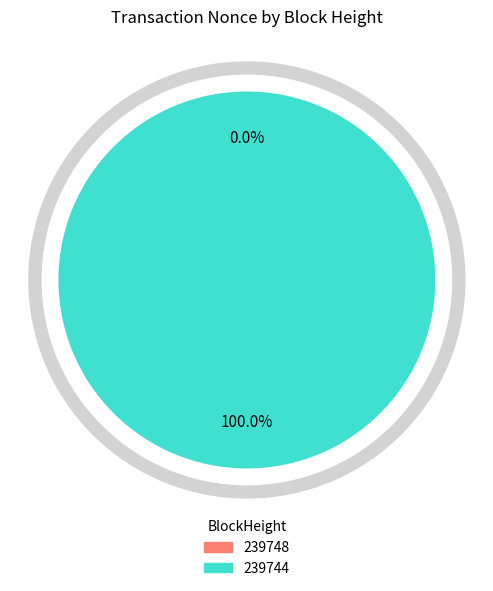

Count the number of slices in the pie.

2